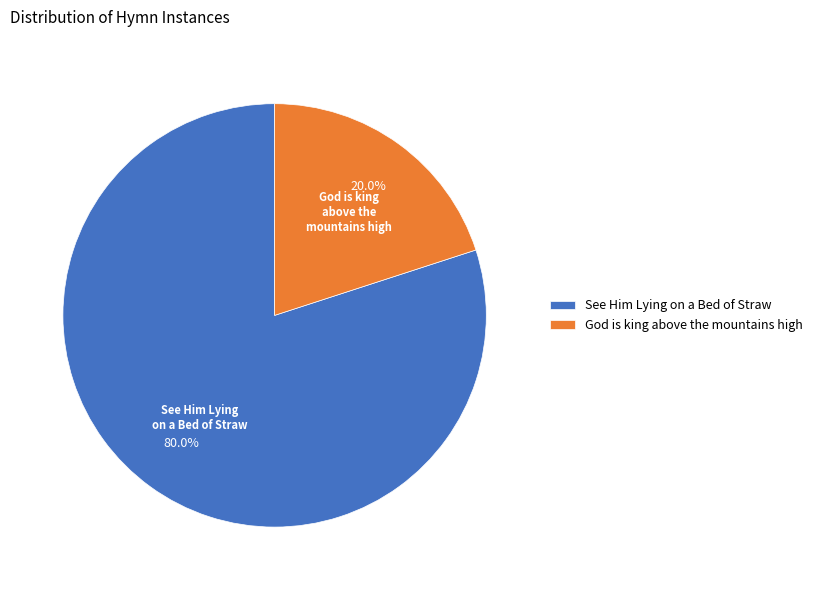

Count the number of slices in the pie.

2